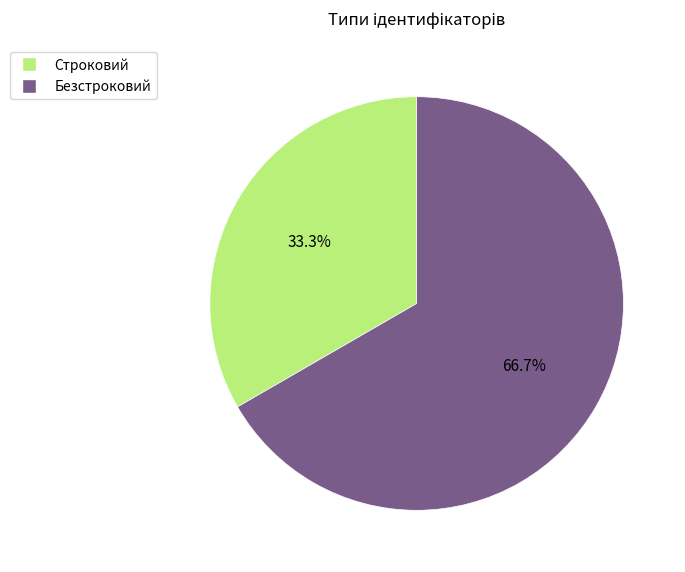

Do Безстроковий and Строковий together represent more than half of the pie?

Yes